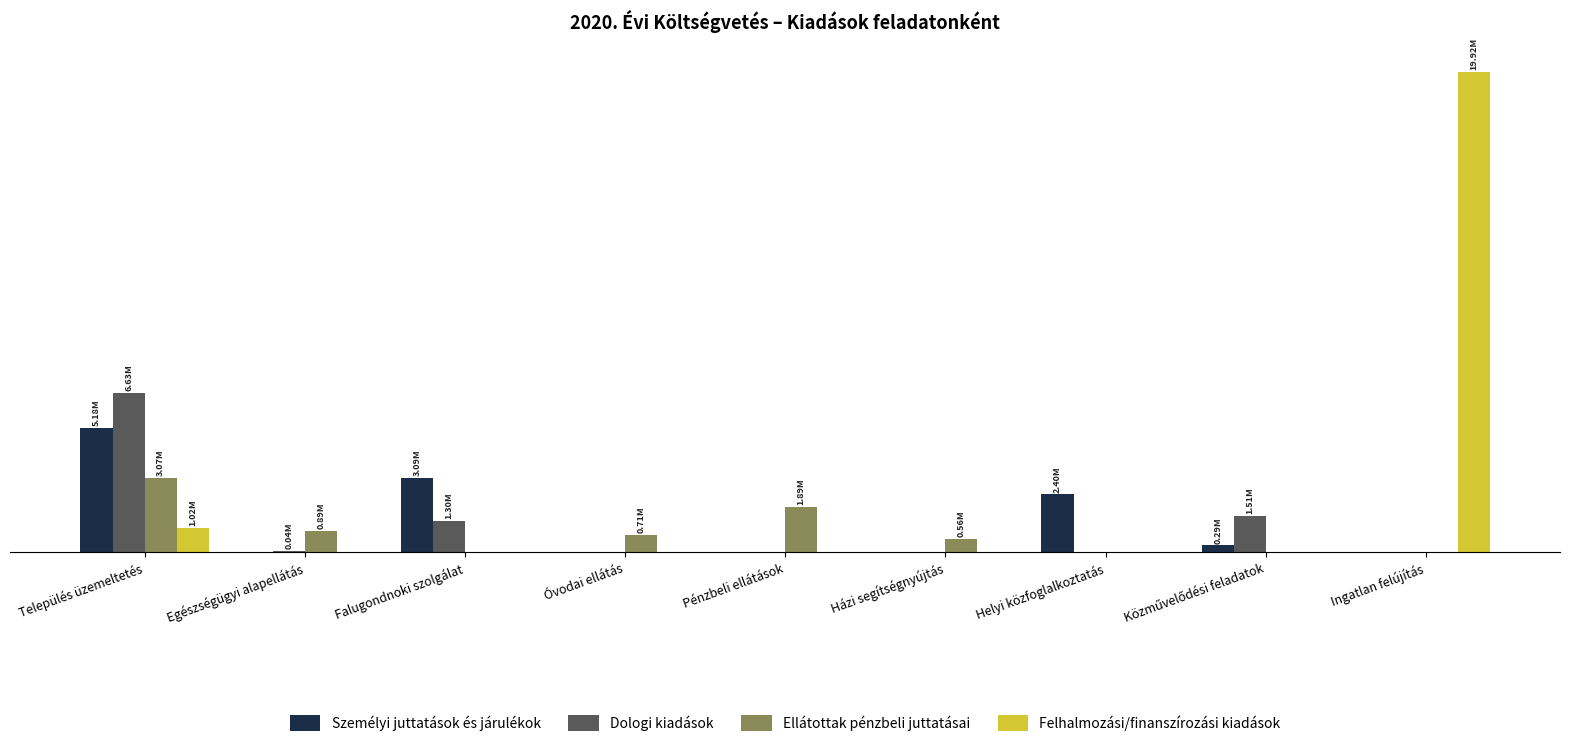

Rank the series at Közművelődési feladatok from highest to lowest value.

Dologi kiadások, Személyi juttatások és járulékok, Ellátottak pénzbeli juttatásai, Felhalmozási/finanszírozási kiadások